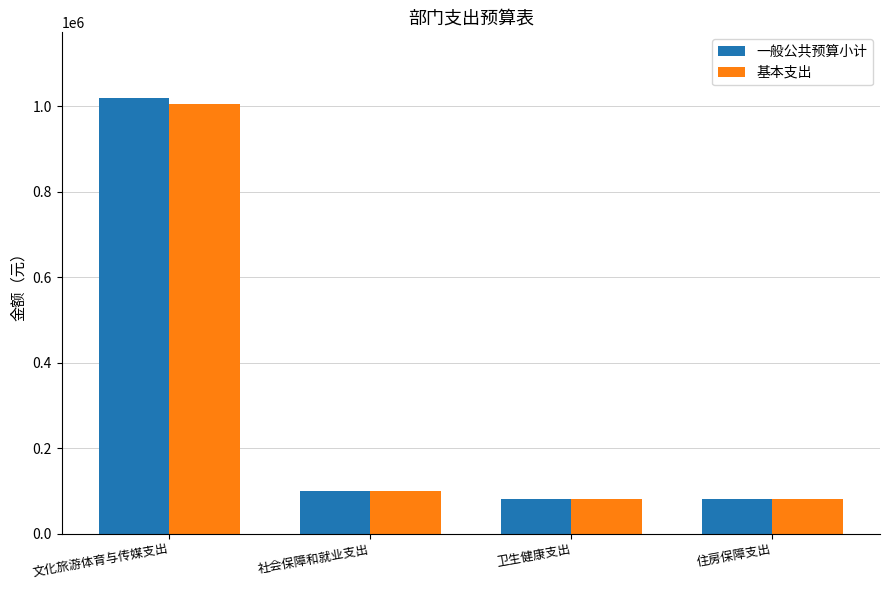

What is the total value across all series at 住房保障支出?

163056